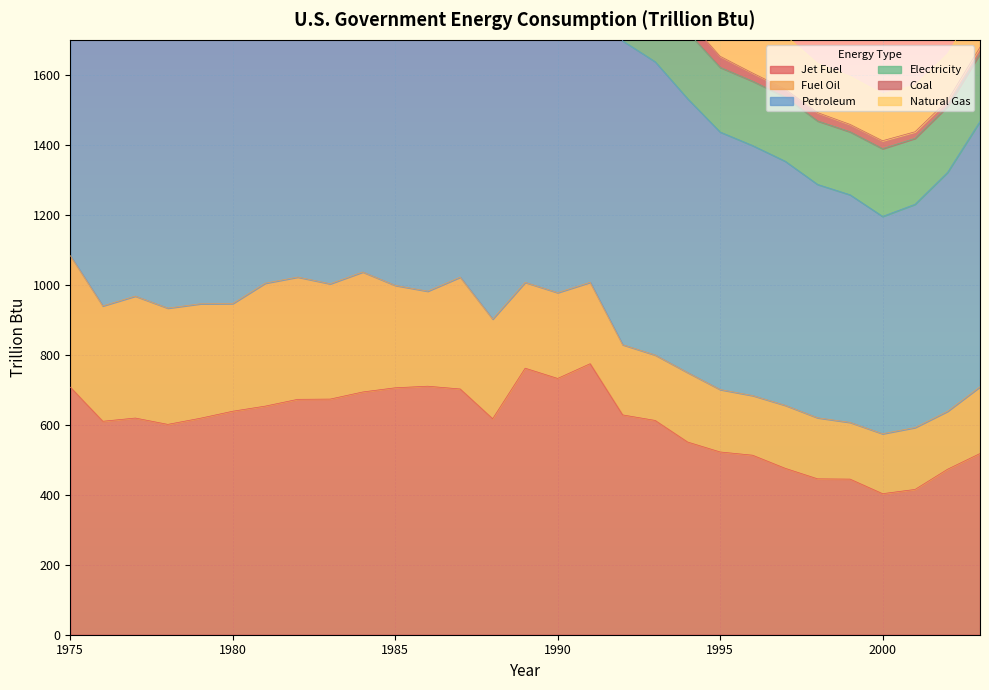

How many lines are shown in the chart?

6